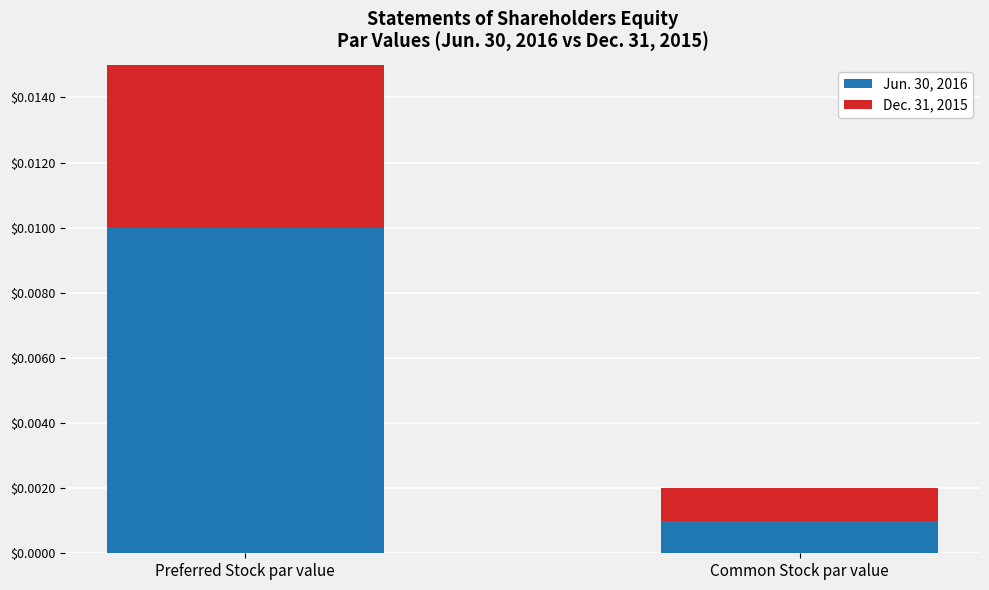

How many bars are there in each group?

2